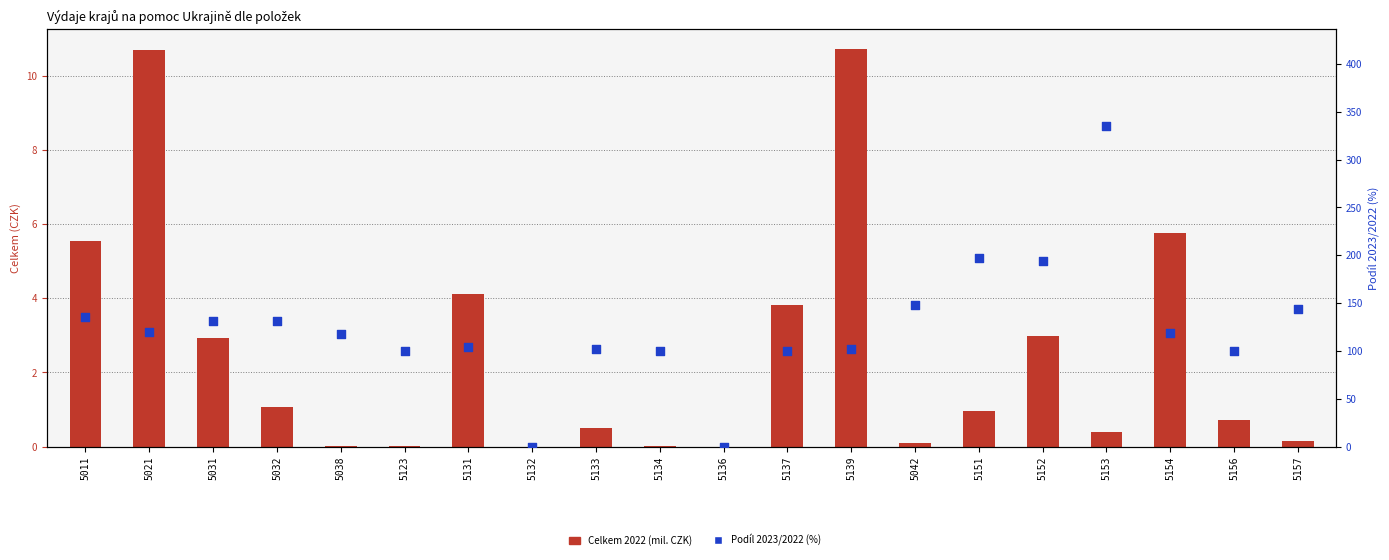

Which series has the widest spread of Y values?

Podíl 2023/2022 (%)